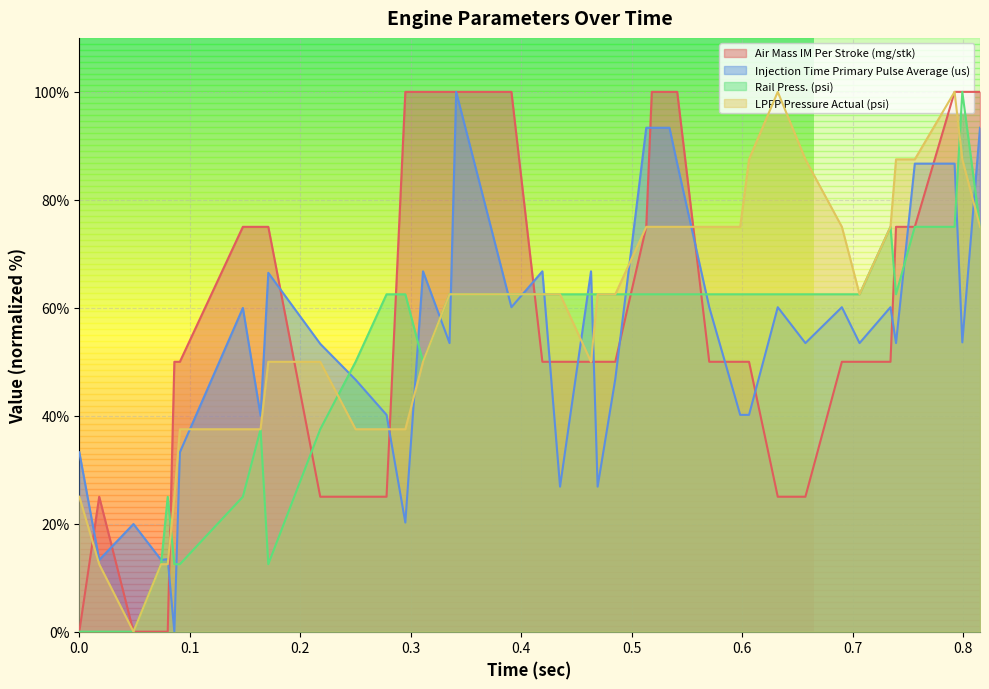

What is the greatest value displayed?

100.0